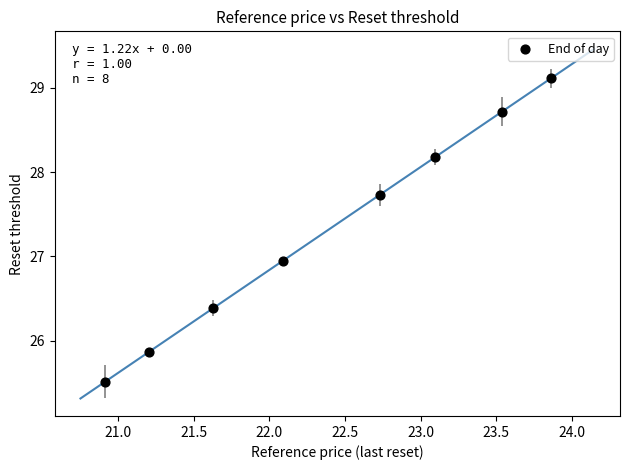

What is the range of Y values (max minus min)?

3.6